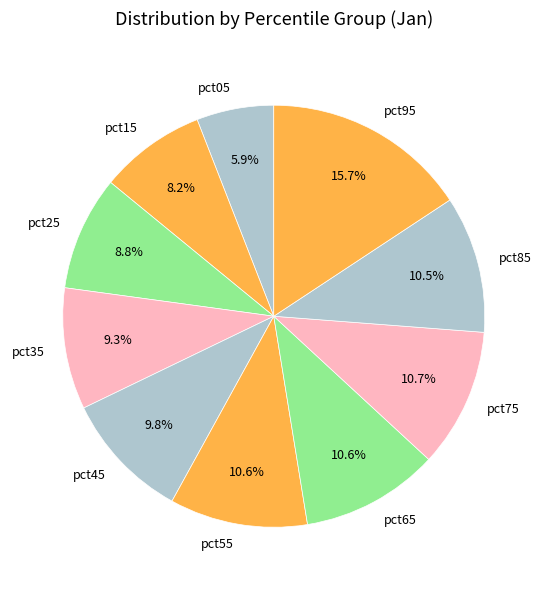

To the nearest percent, what percentage of the pie is pct45?

10%